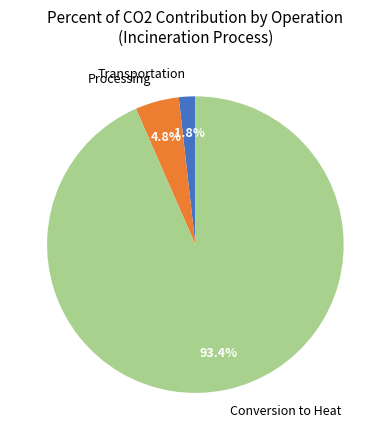

Which category has the smallest portion of the pie?

Transportation